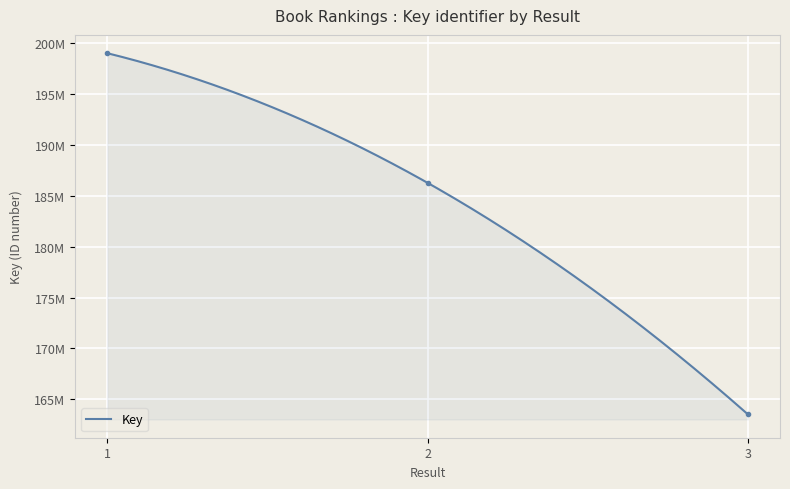

What is the maximum value shown in the chart?

199017923